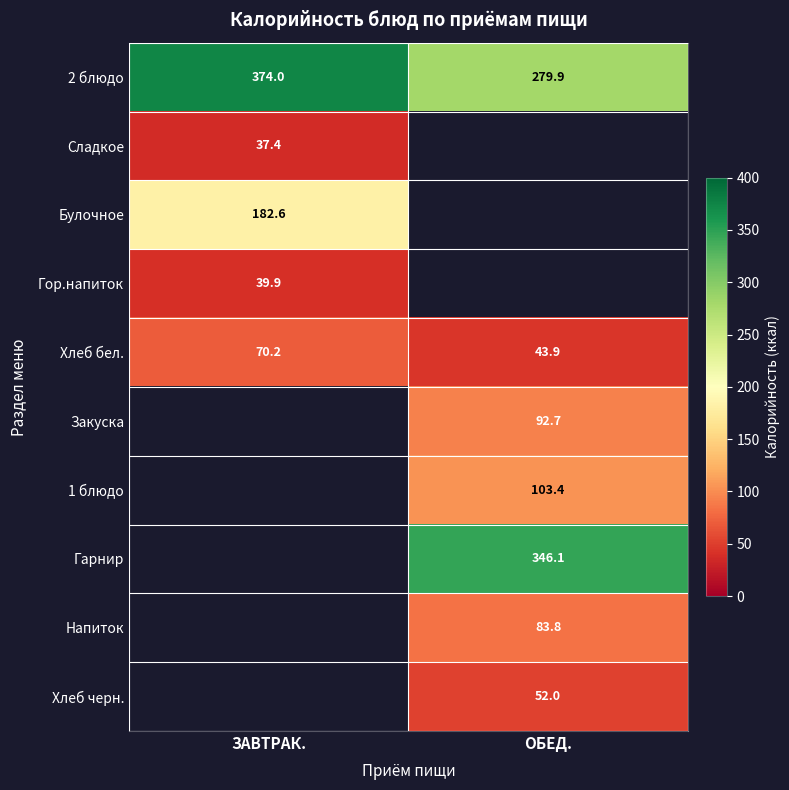

At how many categories does at least one series exceed 91?

2